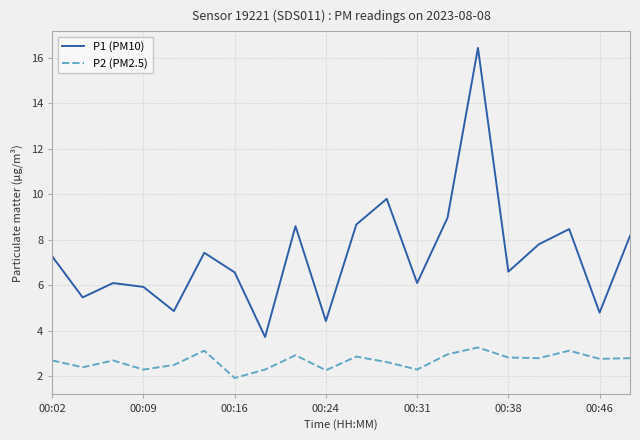

Which series has the largest range (max minus min)?

P1 (PM10)